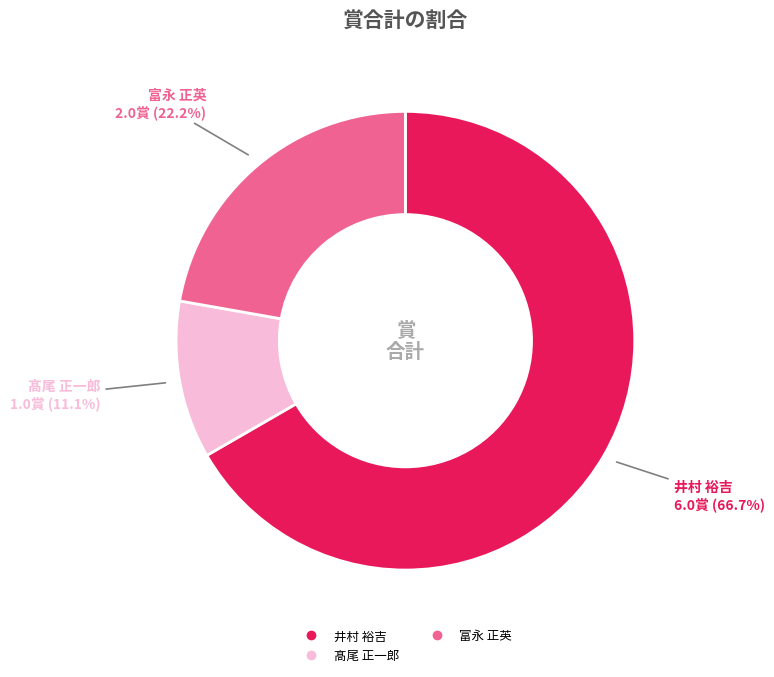

Does any single category account for the majority?

Yes